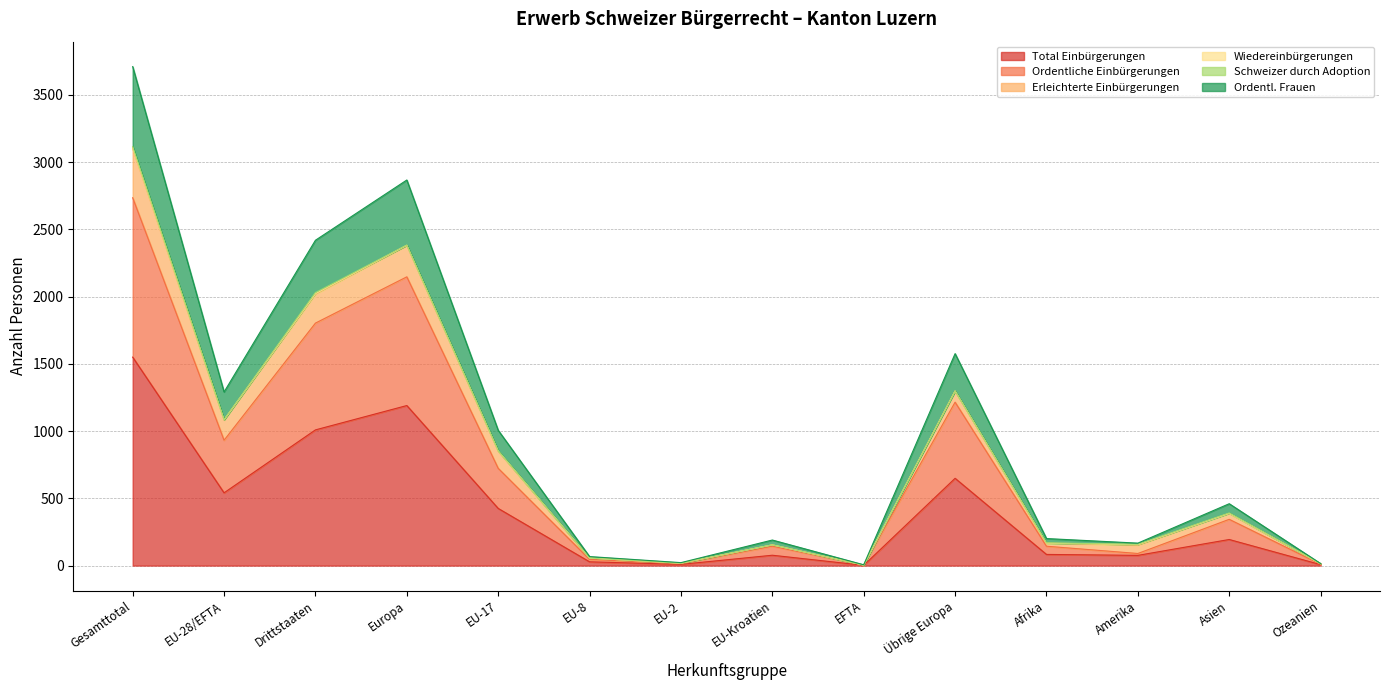

At which category does the chart reach its minimum across all series?

EFTA